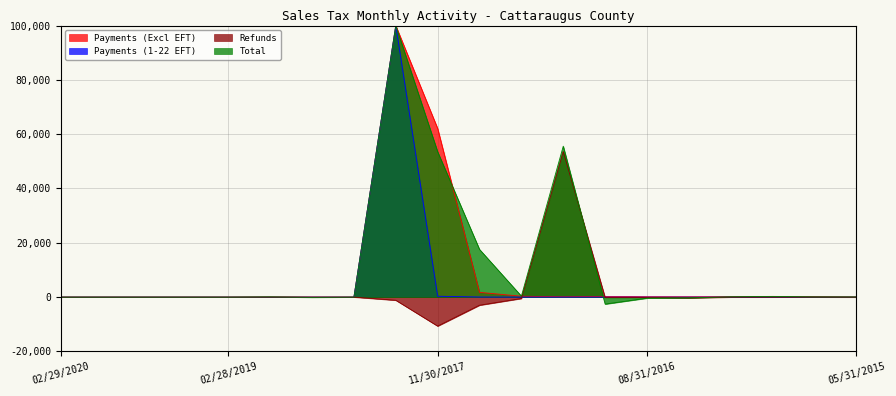

What is the greatest value displayed?

100000.0